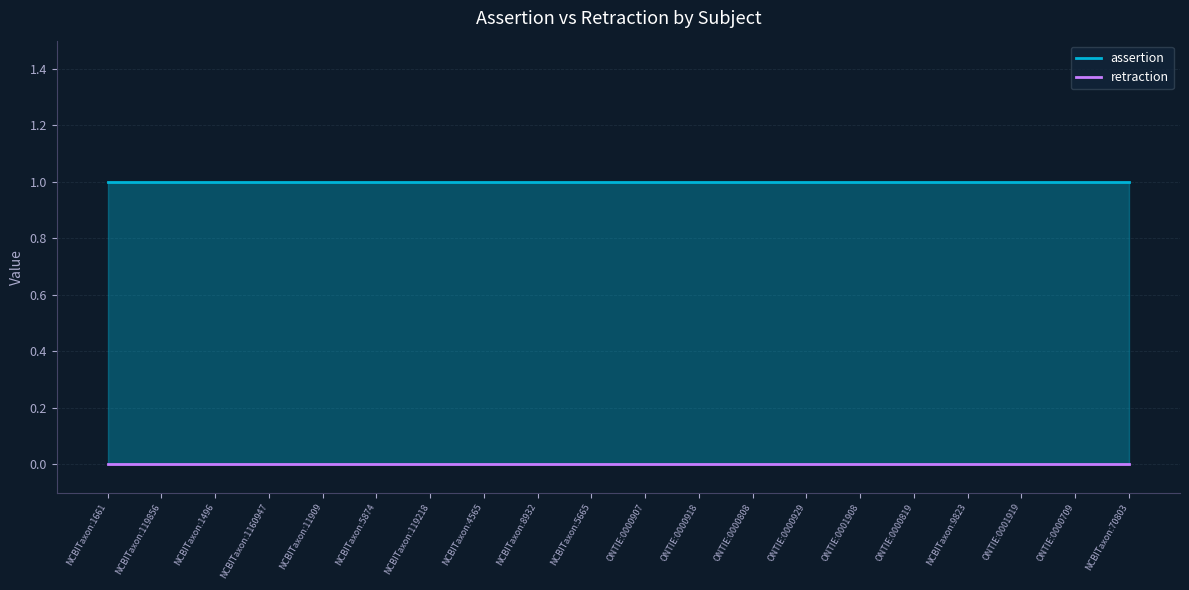

At which label does retraction reach its peak?

NCBITaxon:1661